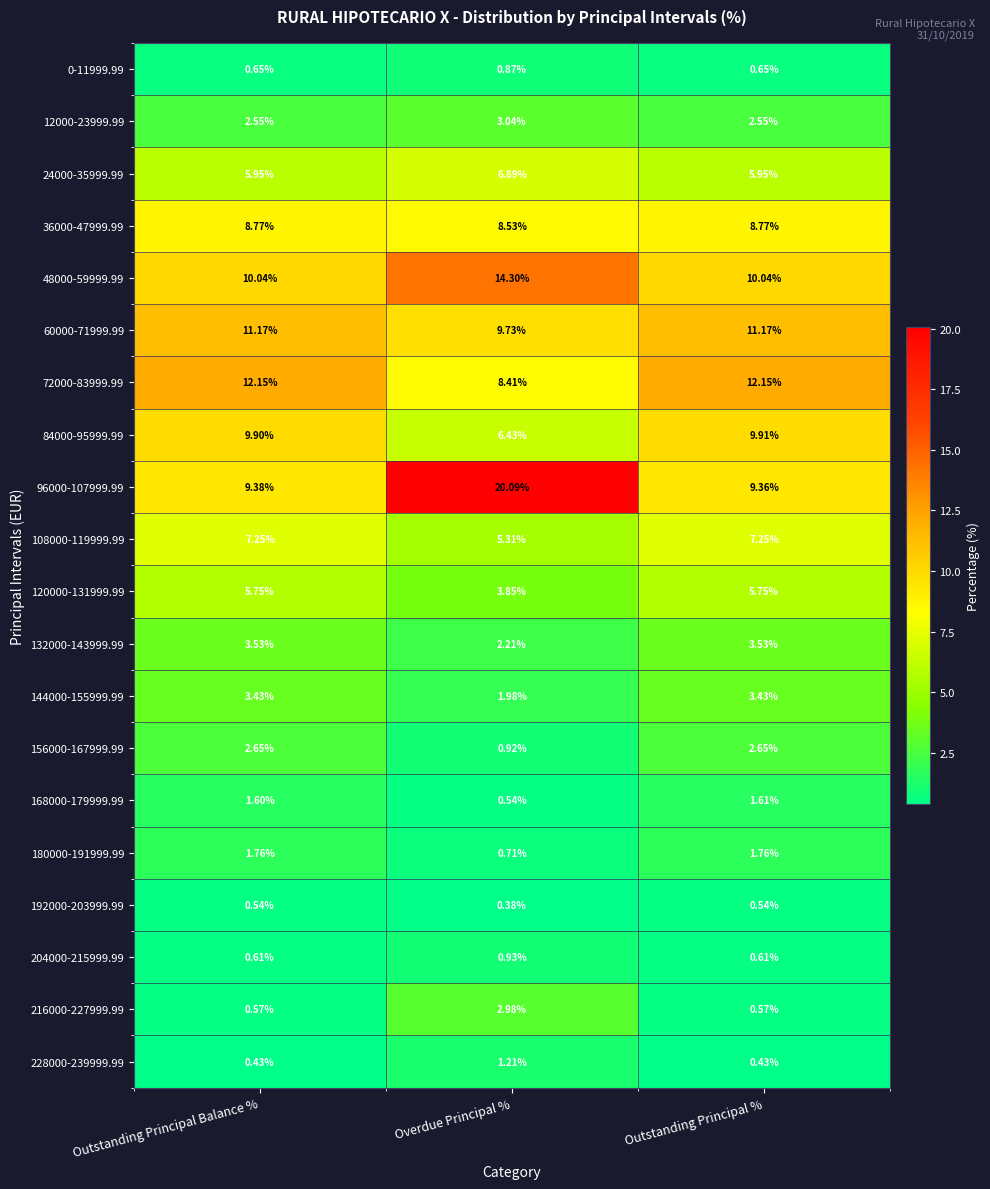

Is the value of 0-11999.99 at Overdue Principal % greater than the value of 168000-179999.99 at Overdue Principal %?

Yes